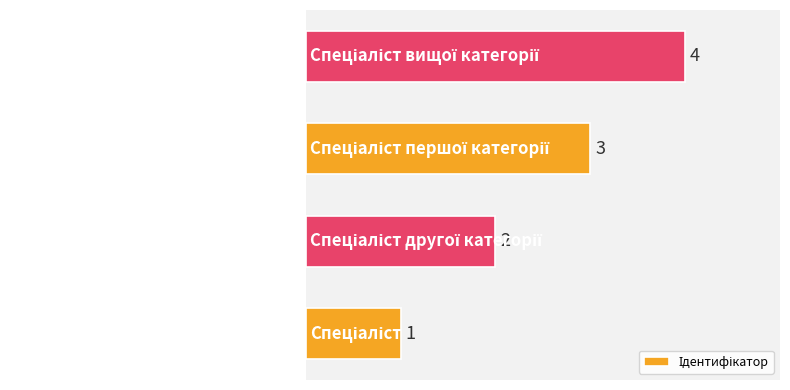

How many distinct data groups are displayed?

1